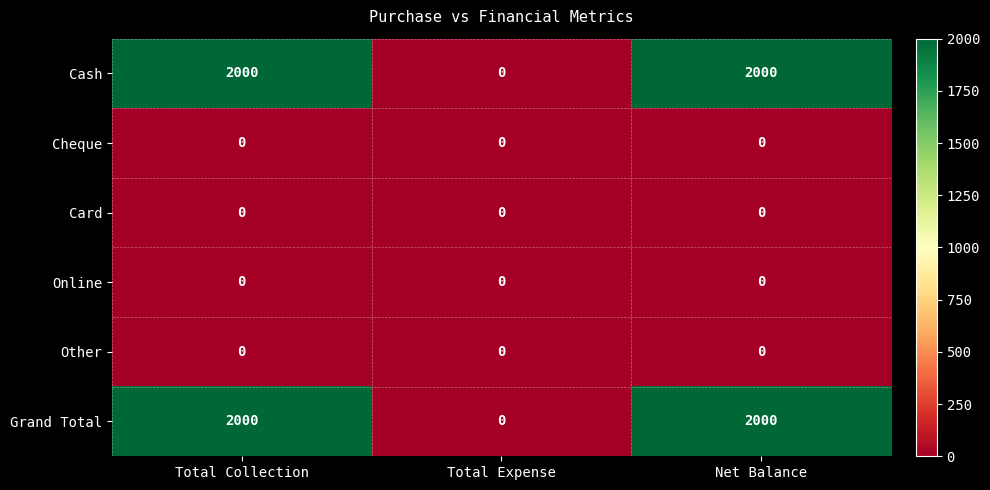

Is the value of Grand Total at Total Collection greater than the value of Cheque at Total Expense?

Yes